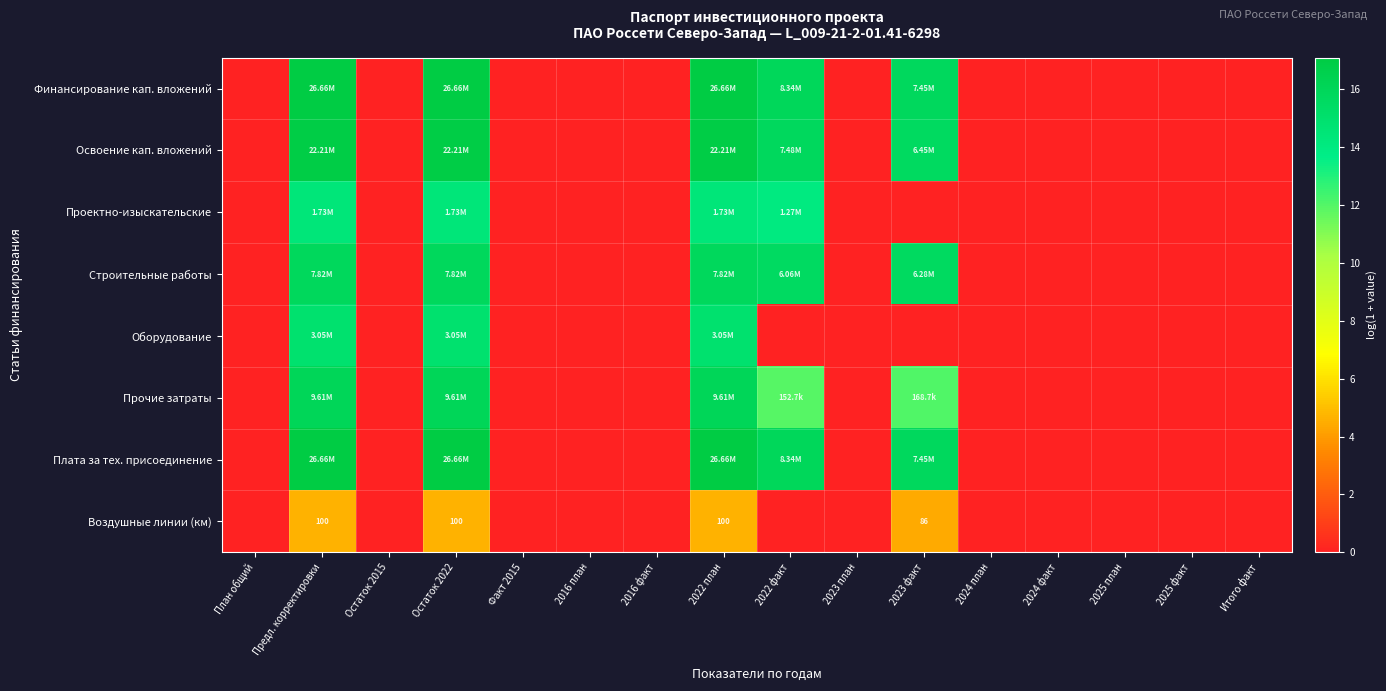

Rank the series at 2023 план from highest to lowest value.

Финансирование кап. вложений, Освоение кап. вложений, Проектно-изыскательские, Строительные работы, Оборудование, Прочие затраты, Плата за тех. присоединение, Воздушные линии (км)